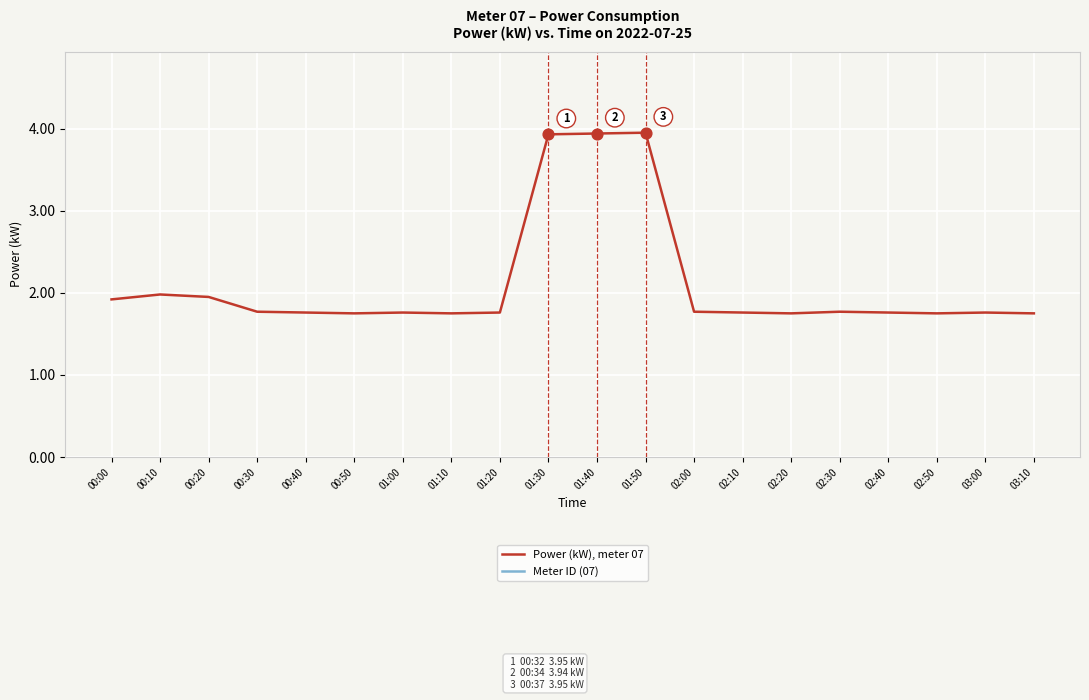

Is the value of Power (kW), meter 07 at 01:30 greater than the value of Meter ID (07) at 01:40?

No